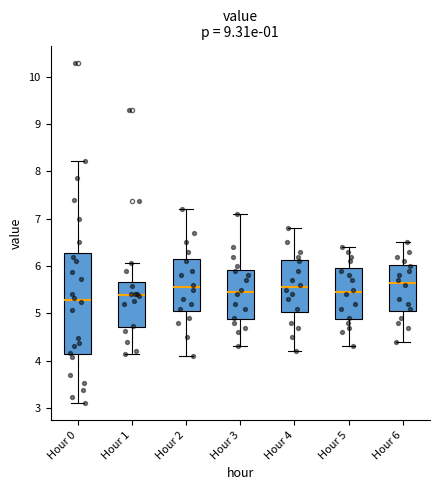

Where is the lower edge of the box for Hour 4 on the y-axis? The values are not printed on the chart, so give them approximately, as read against the axis.

5.0